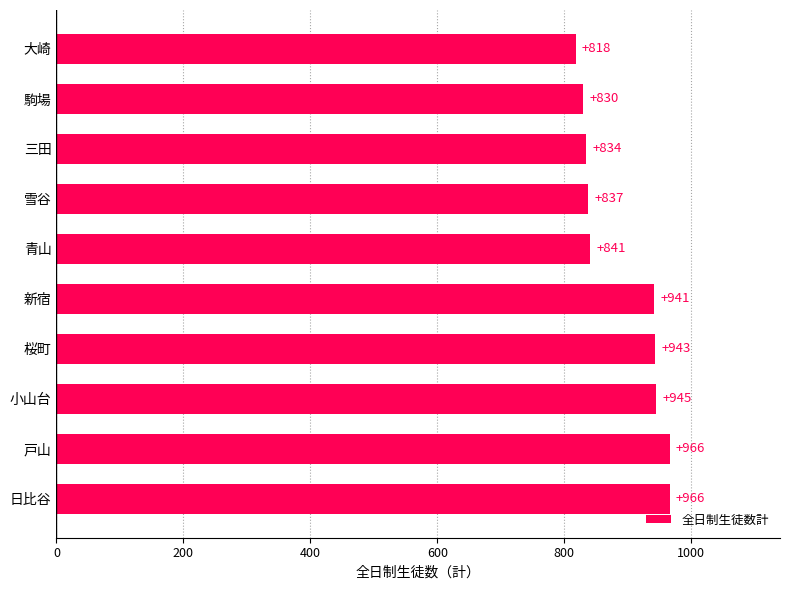

What is the change in value from 戸山 to 雪谷?

-129